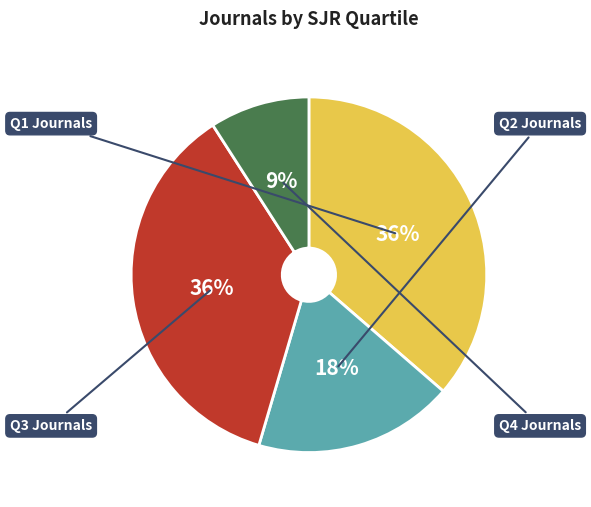

What is the ratio of the value at Q2 to the value at Q3?

0.5